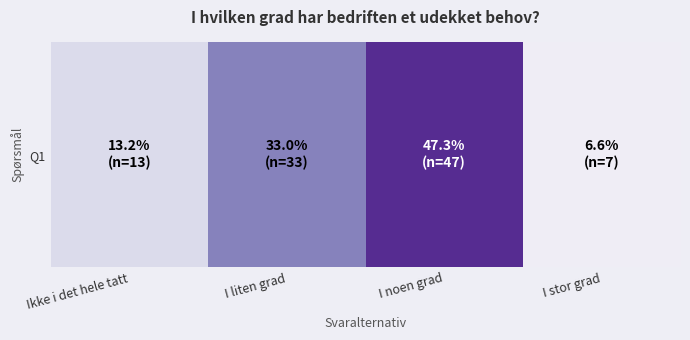

The value at I stor grad is 0.1. True or false?

False